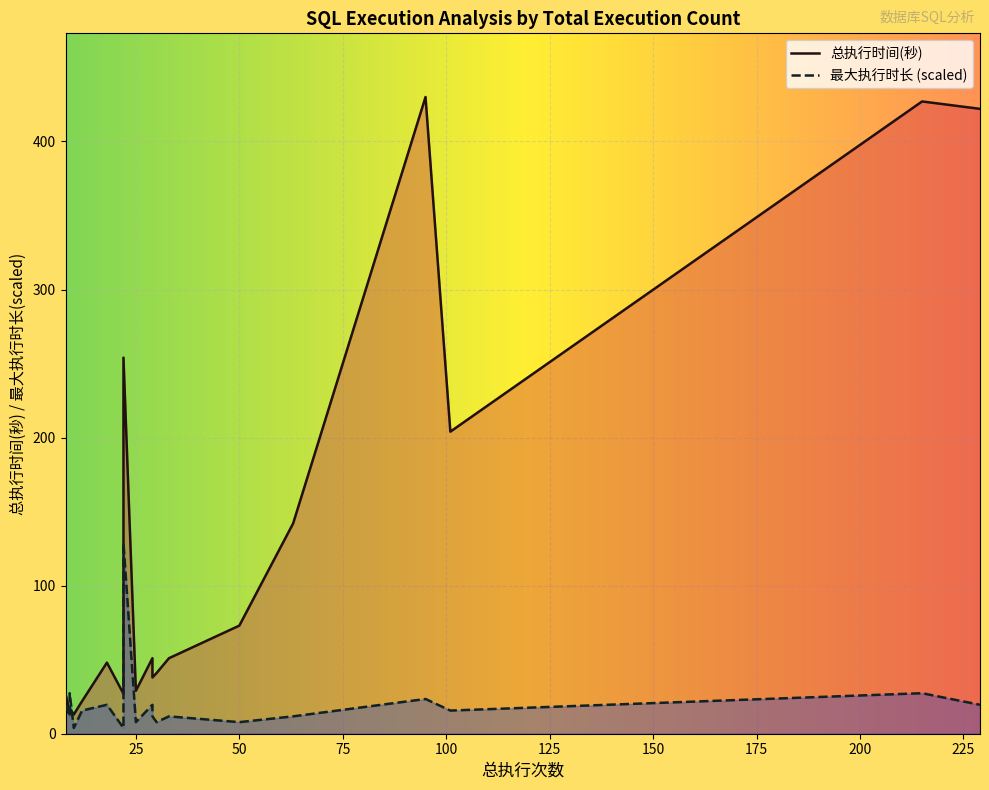

Which series has the largest total across all categories?

总执行时间(秒)